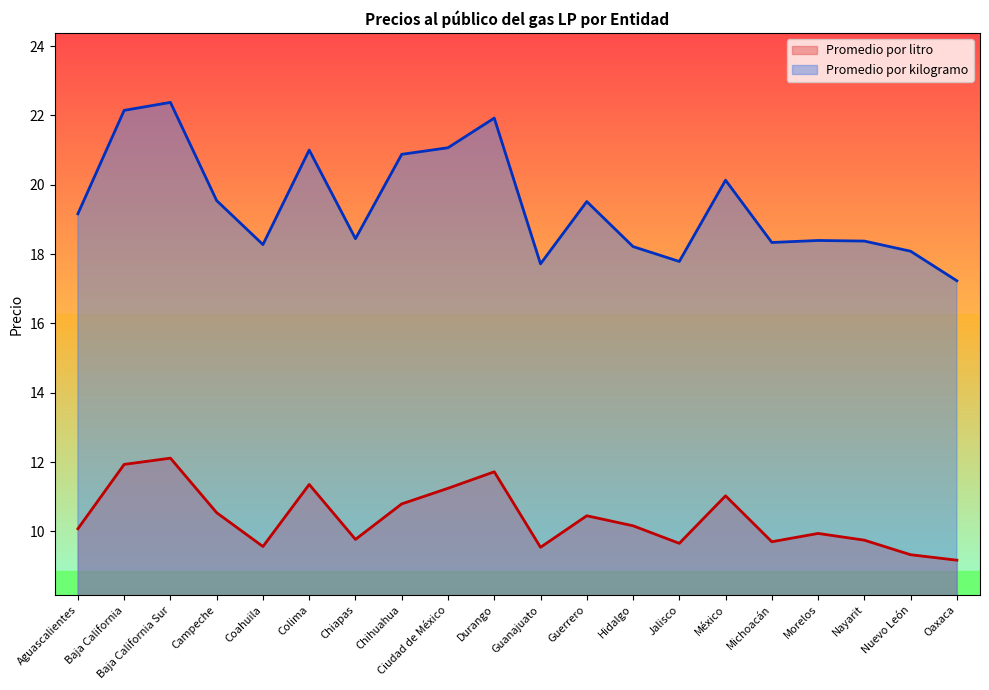

In Promedio por litro, how many points are lower than both neighbors (excluding endpoints)?

5